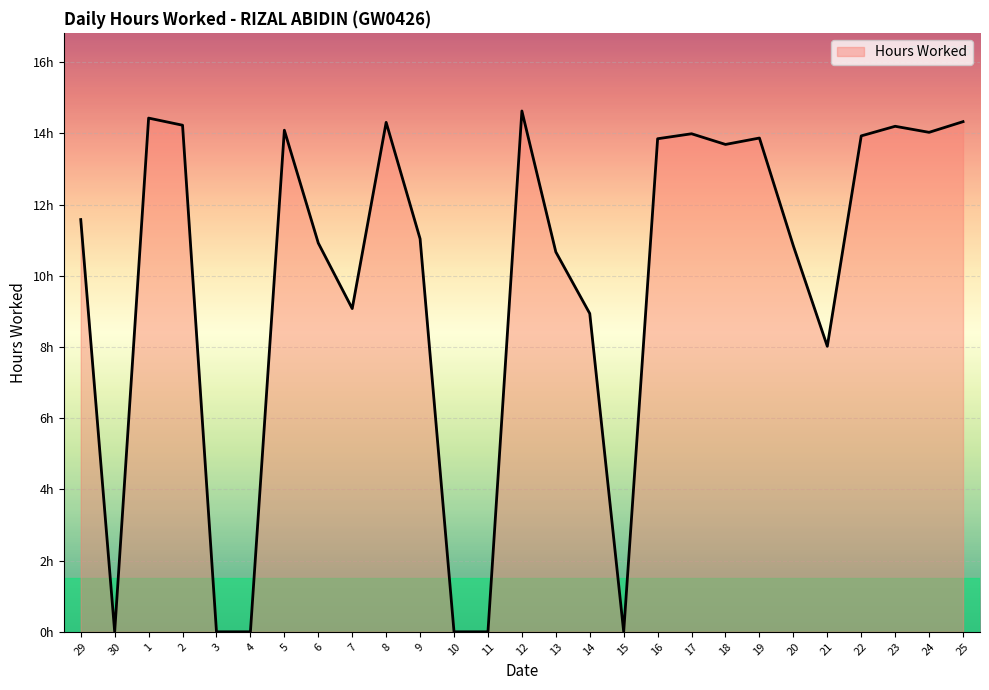

Where is the data nearest to the value 7?

21